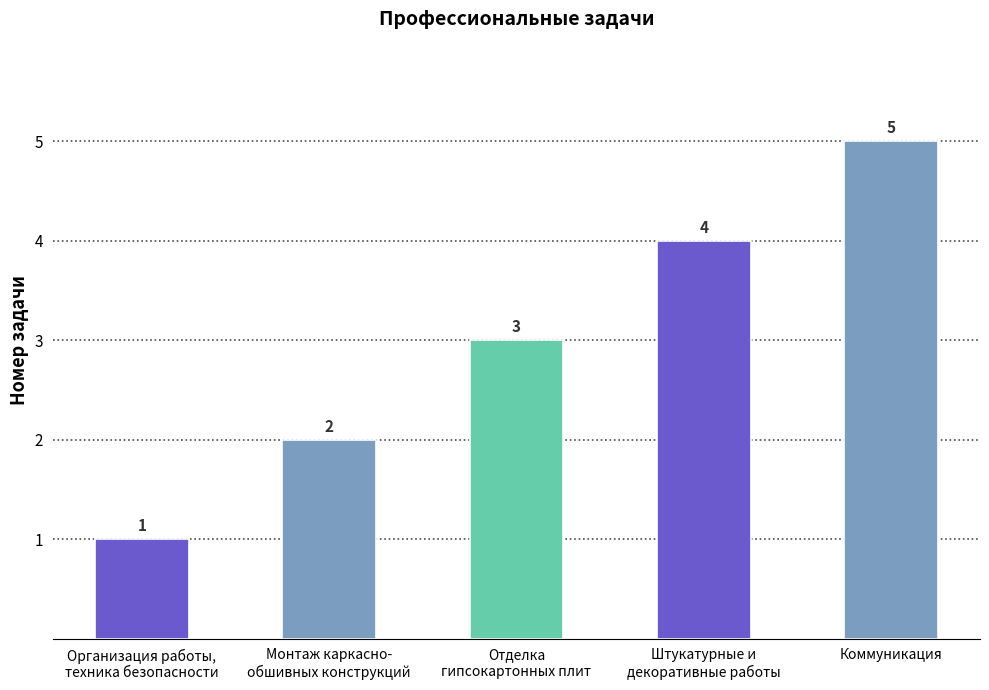

How many data points does each series have?

5